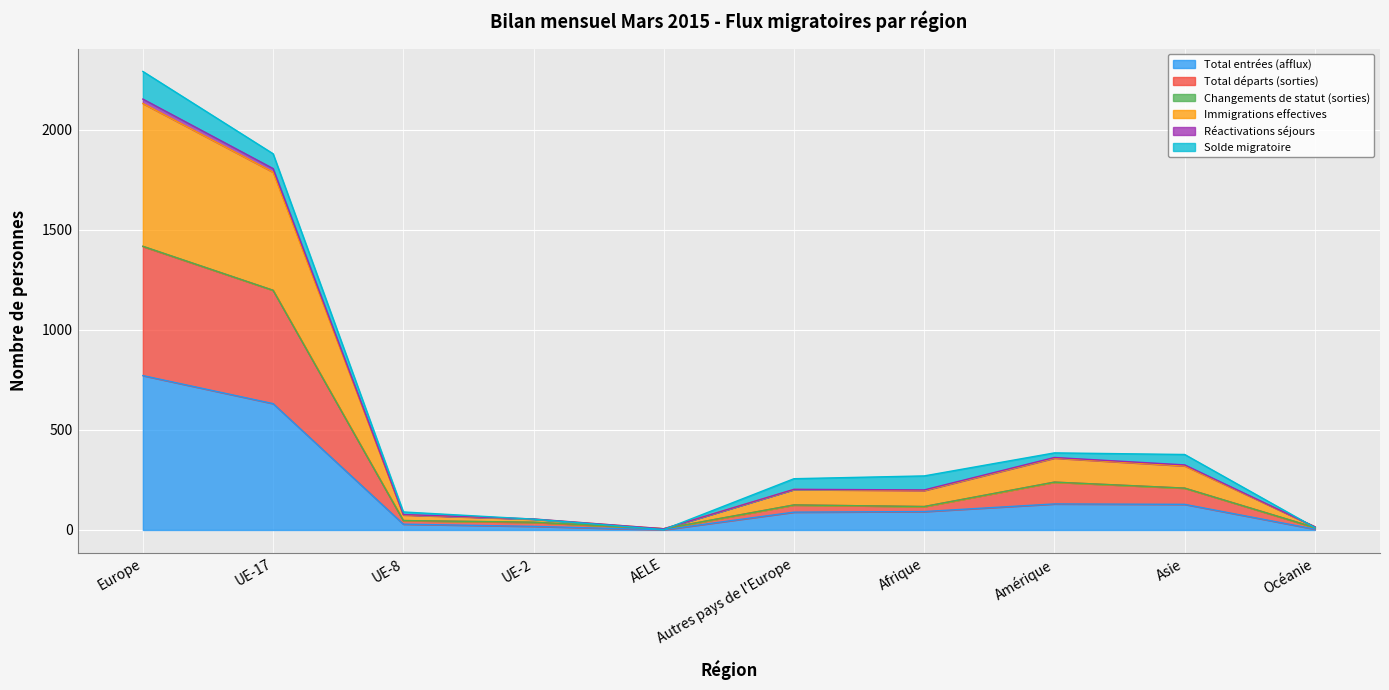

Is it true that Immigrations effectives equals 385 at Amérique?

True